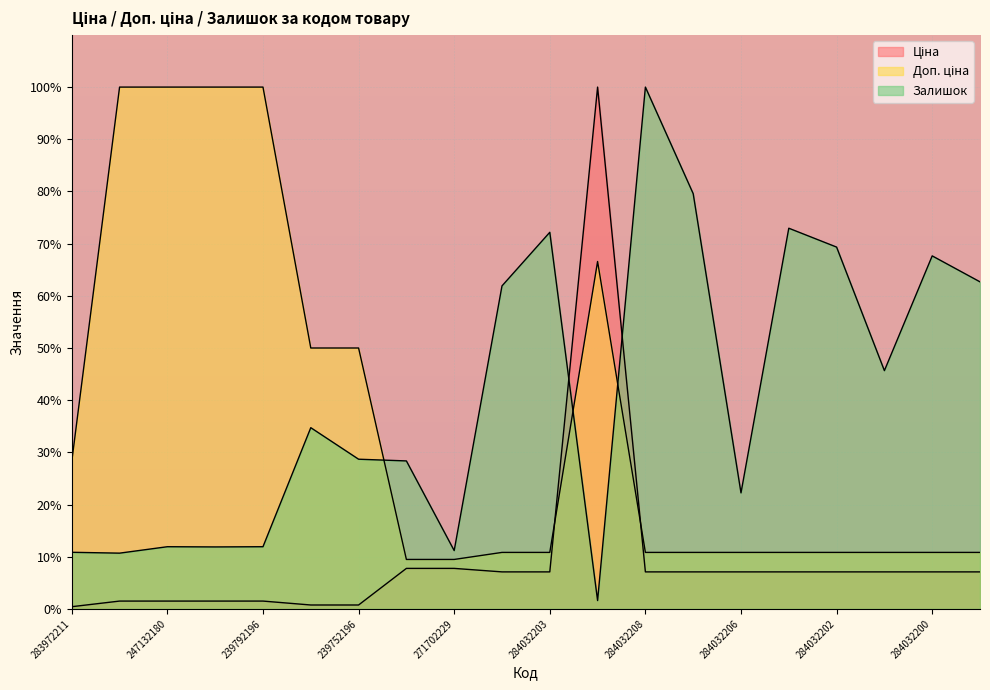

Rank the series by their maximum value, from highest to lowest.

Ціна, Доп. ціна, Залишок